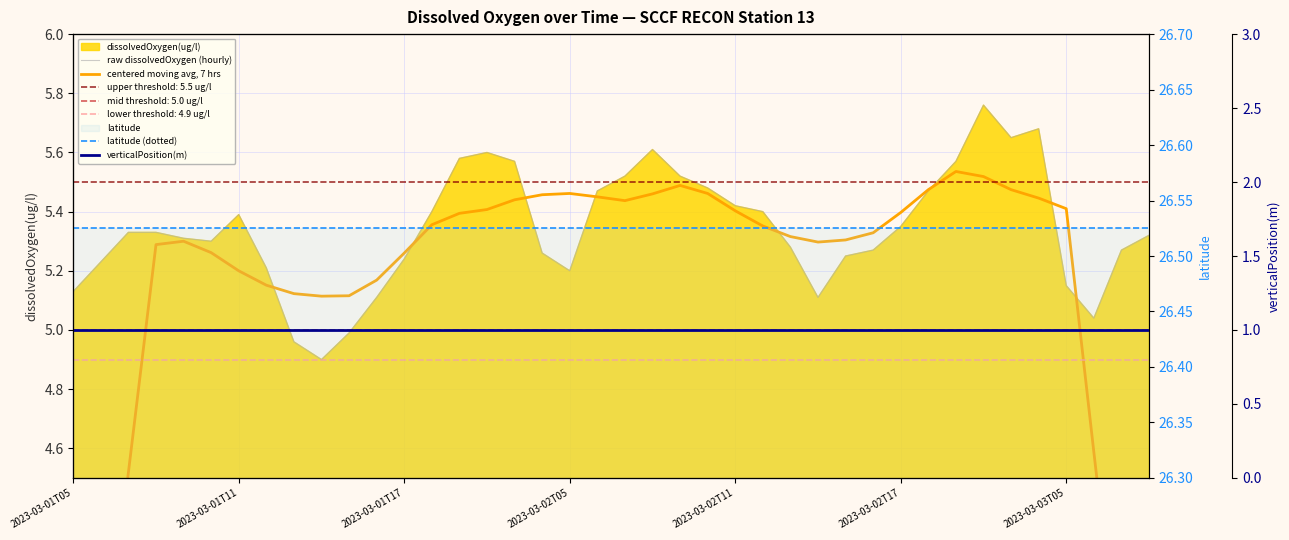

Which series has the widest spread of values?

centered moving avg, 7 hrs